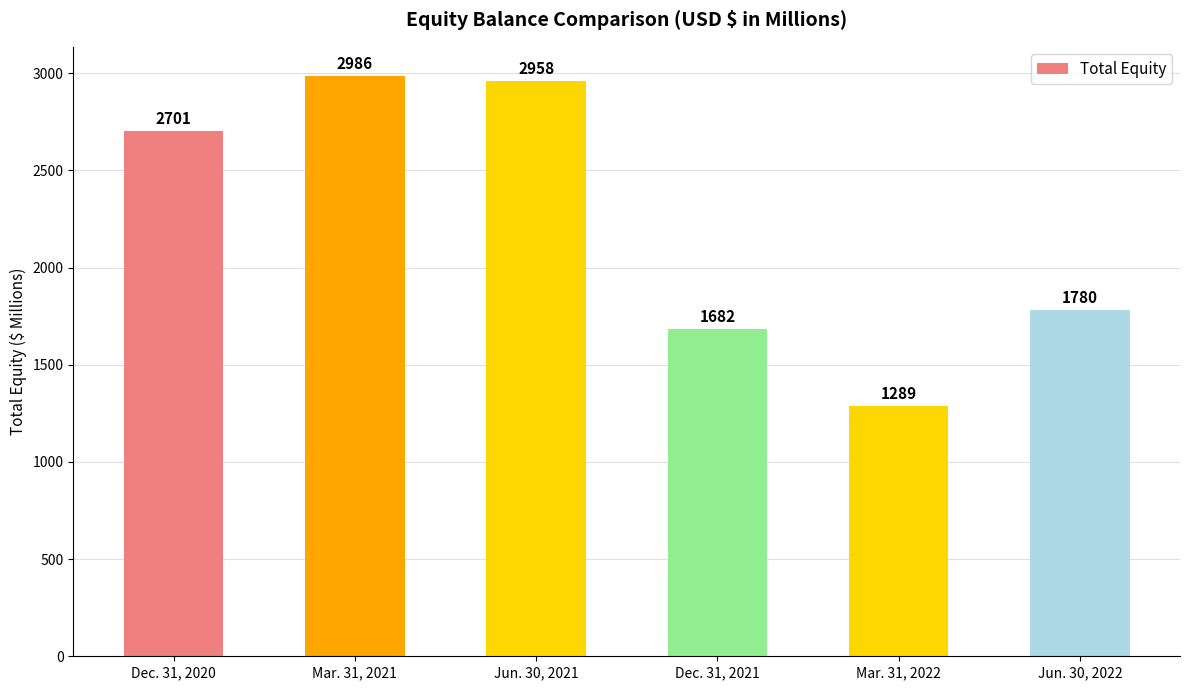

Where is the data nearest to the value 2137?

Jun. 30, 2022